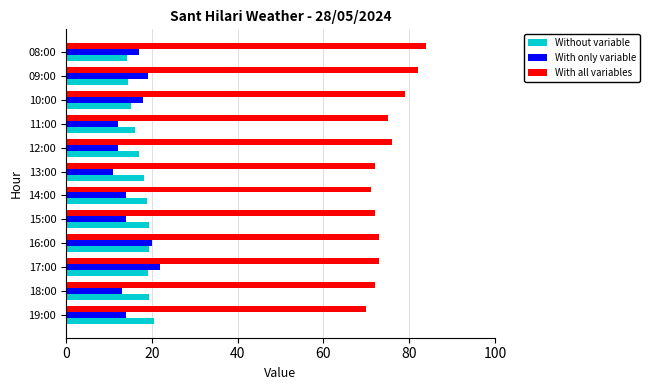

What is the average value of the Without variable series?

17.6